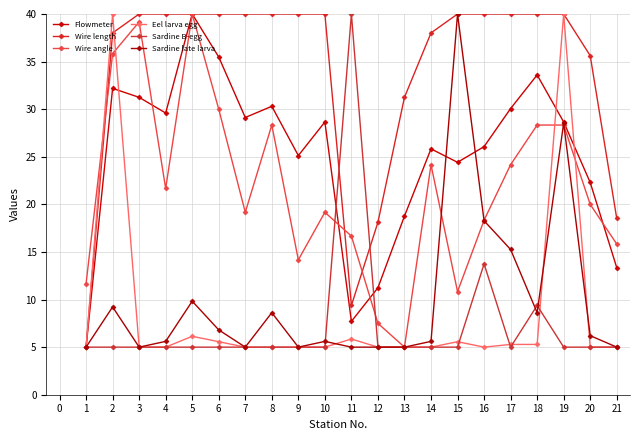

Count the number of data series in this chart.

6